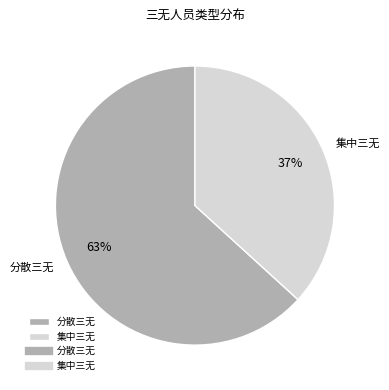

Combined, do 集中三无 and 分散三无 account for over 50%?

Yes